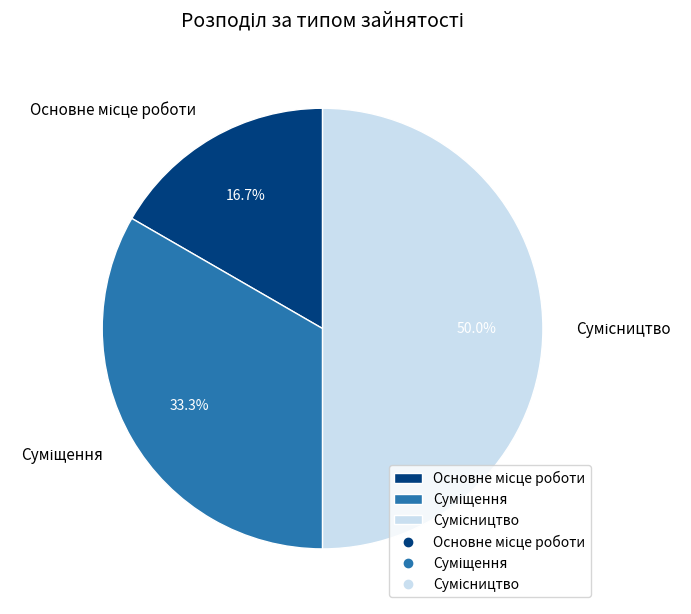

How many segments does this pie chart have?

3